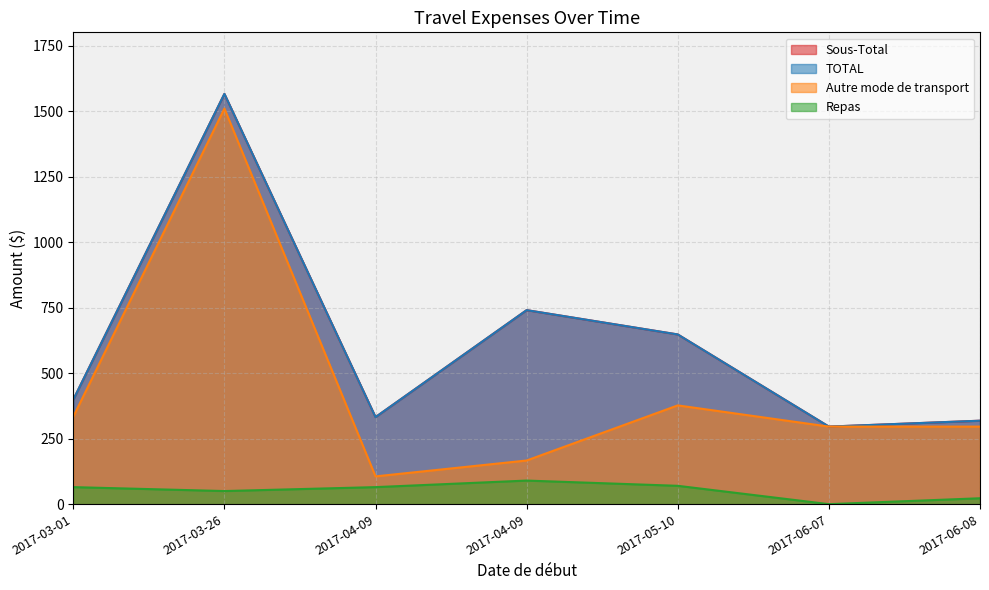

Reading right to left, transcribe all the data shown in this chart.

Sous-Total: 318.5	296.0	647.7	740.5	332.2	1566.0	398.7
TOTAL: 318.5	296.0	647.7	740.5	332.2	1566.0	398.7
Autre mode de transport: 296.0	296.0	376.9	166.6	106.0	1509.9	333.7
Repas: 22.5	0.0	70.0	90.0	65.0	50.0	65.0